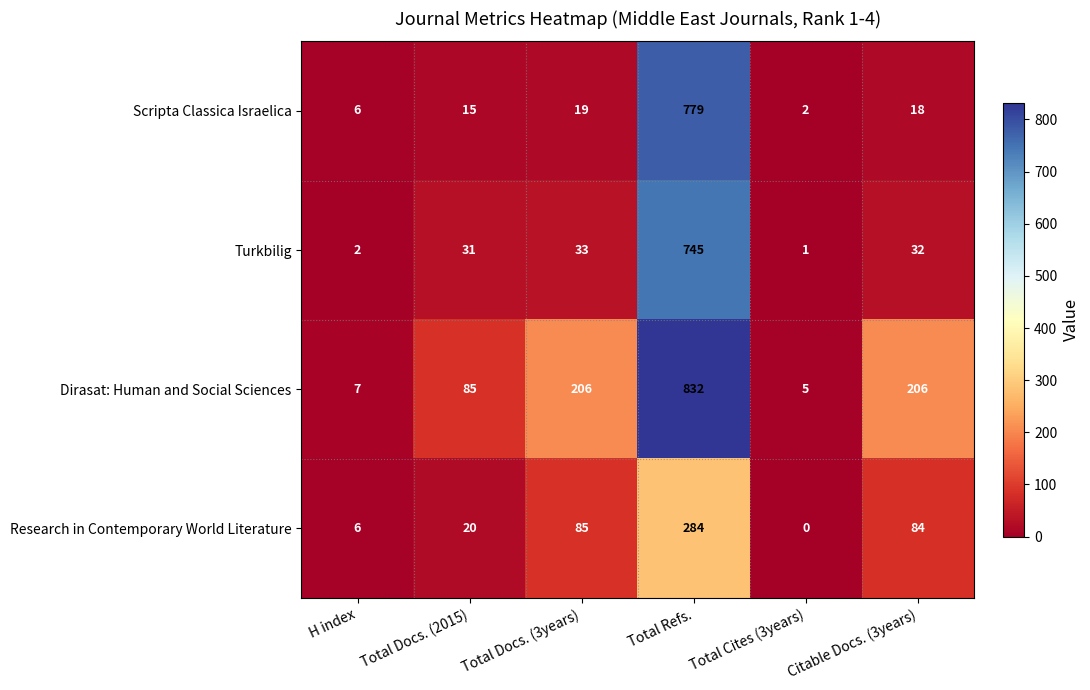

Is it true that Dirasat: Human and Social Sciences equals 85 at Total Docs. (2015)?

True